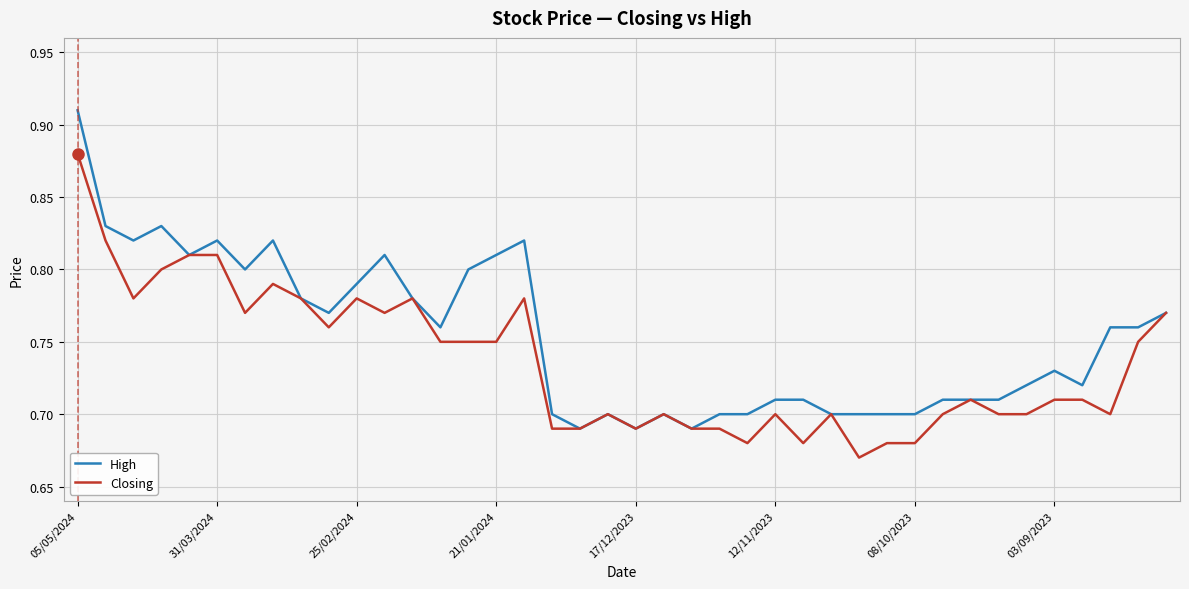

What are all the series names shown in the legend?

High, Closing